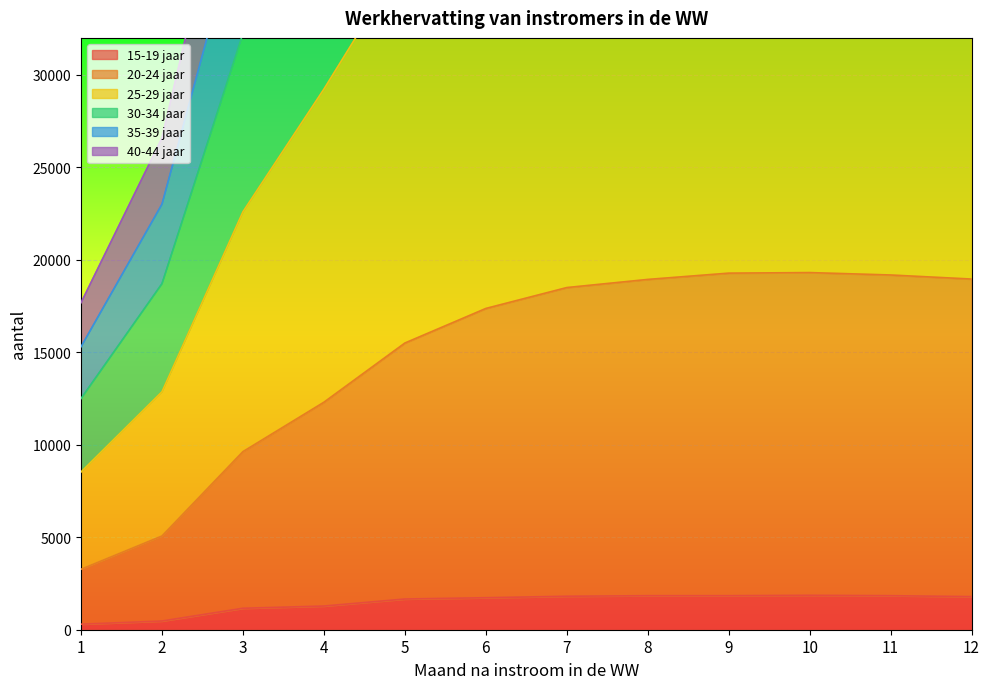

Which has a higher value, 5 or 6?

6